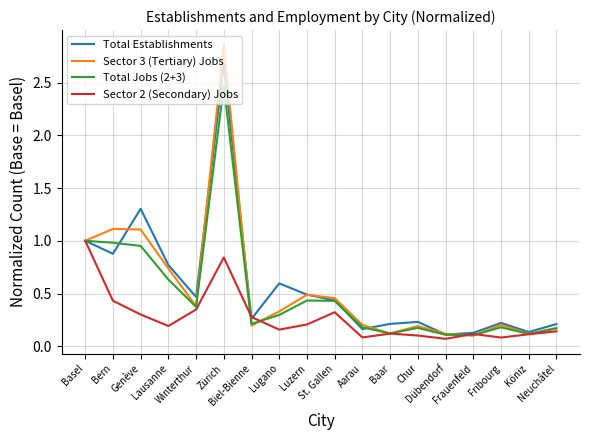

Which series has the largest range (max minus min)?

Sector 3 (Tertiary) Jobs